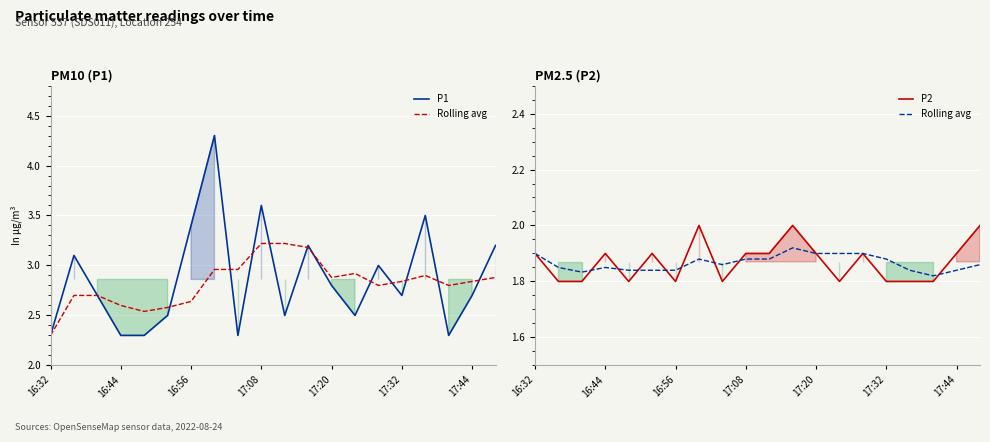

Rank the series at 17:08 from lowest to highest value.

Rolling avg, P2, P1